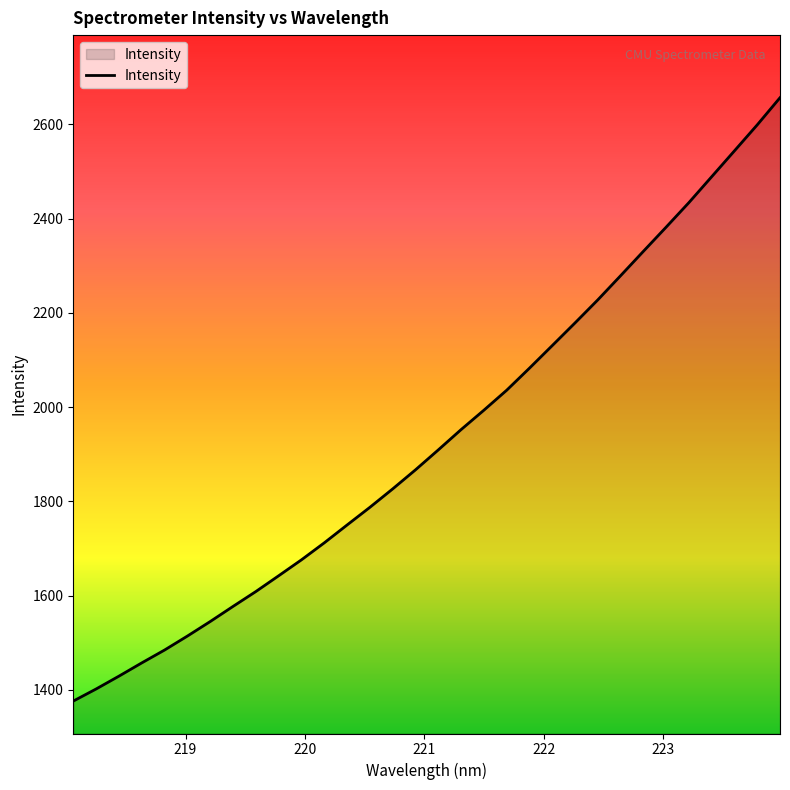

Reading right to left, what are all the values shown in this chart?

2656.6	2599.0	2543.9	2489.0	2434.1	2382.0	2330.6	2278.9	2227.6	2178.7	2130.6	2082.7	2035.8	1993.5	1952.3	1909.2	1866.9	1826.5	1787.4	1749.9	1712.0	1676.0	1642.1	1608.7	1577.1	1545.0	1514.2	1484.6	1457.3	1429.1	1401.9	1376.3